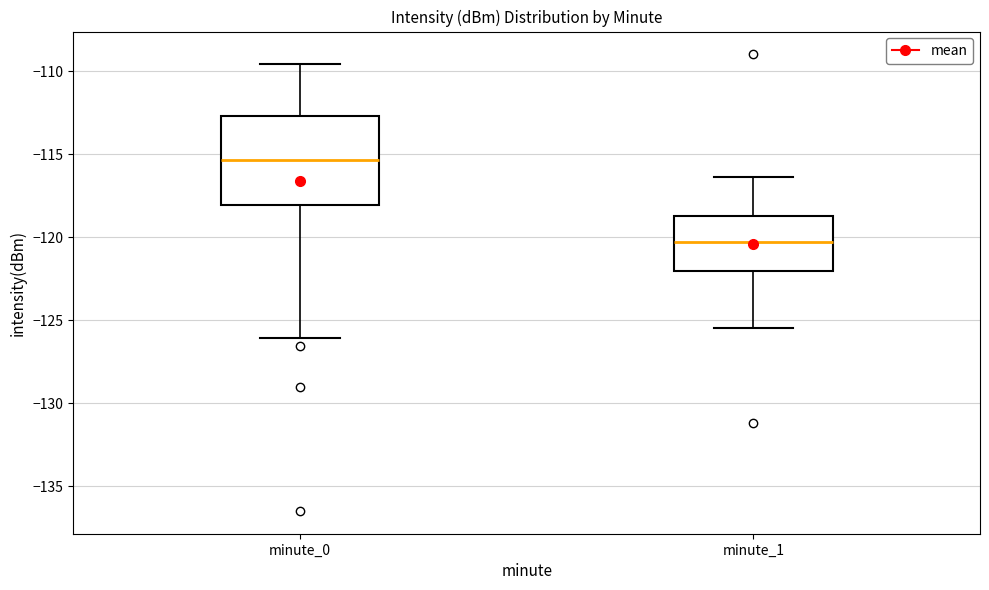

Reading left to right, read every box against the y-axis: the position of its median line, the range the box covers, and the ends of its whiskers. The values are not printed on the chart, so give them approximately, as read against the axis.

minute_0: median -115.5, box -118.0 to -112.5, whiskers -126.0 to -109.5
minute_1: median -120.0, box -122.0 to -118.5, whiskers -125.5 to -116.5